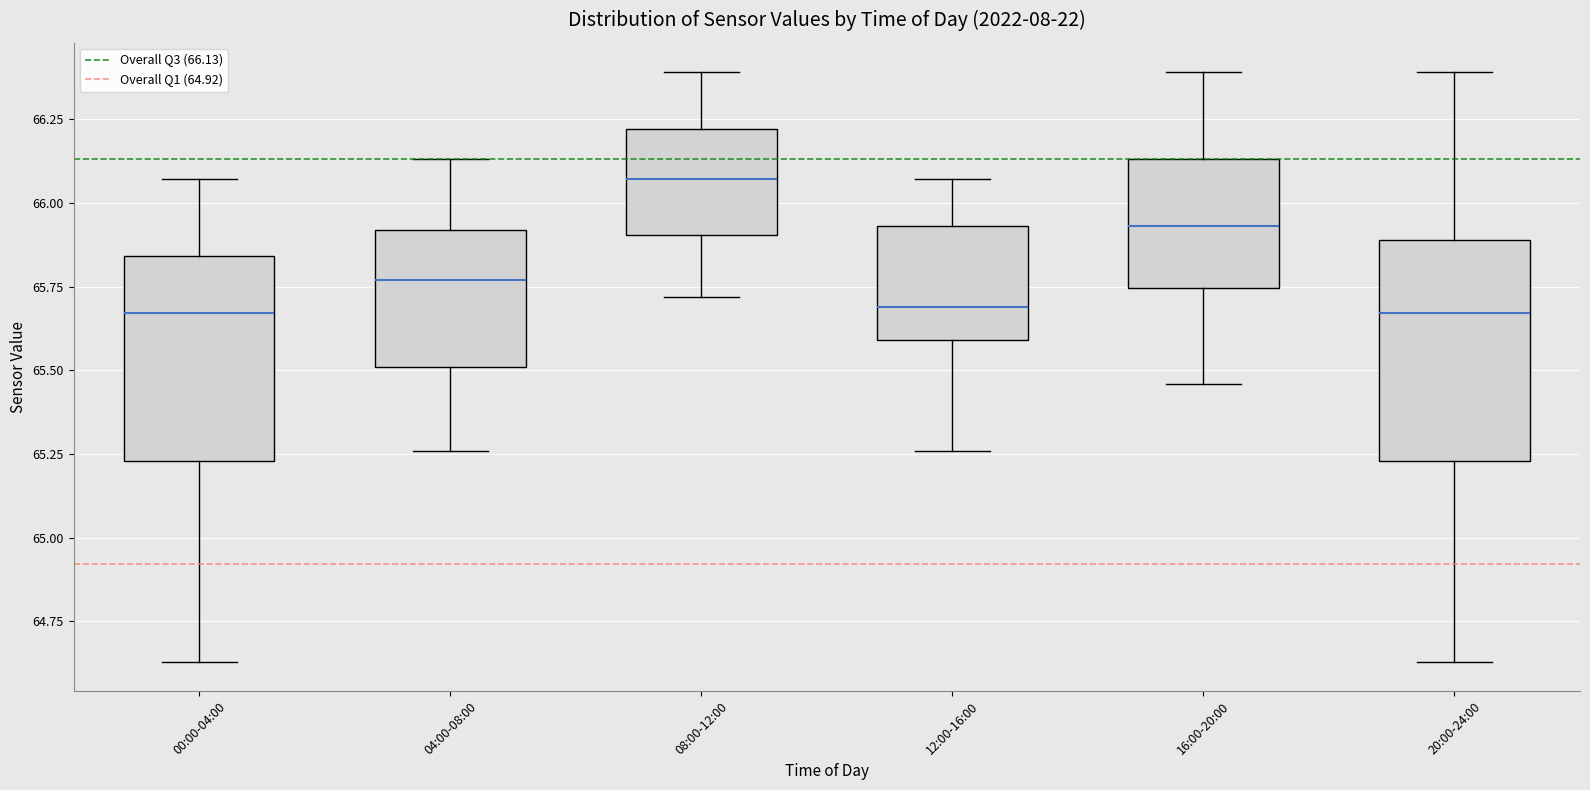

Which box's median line is the highest?

08:00-12:00